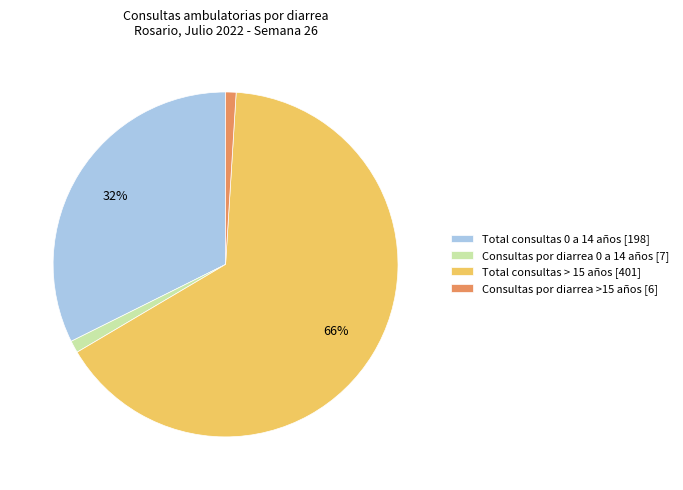

Is there a majority slice in this chart?

Yes